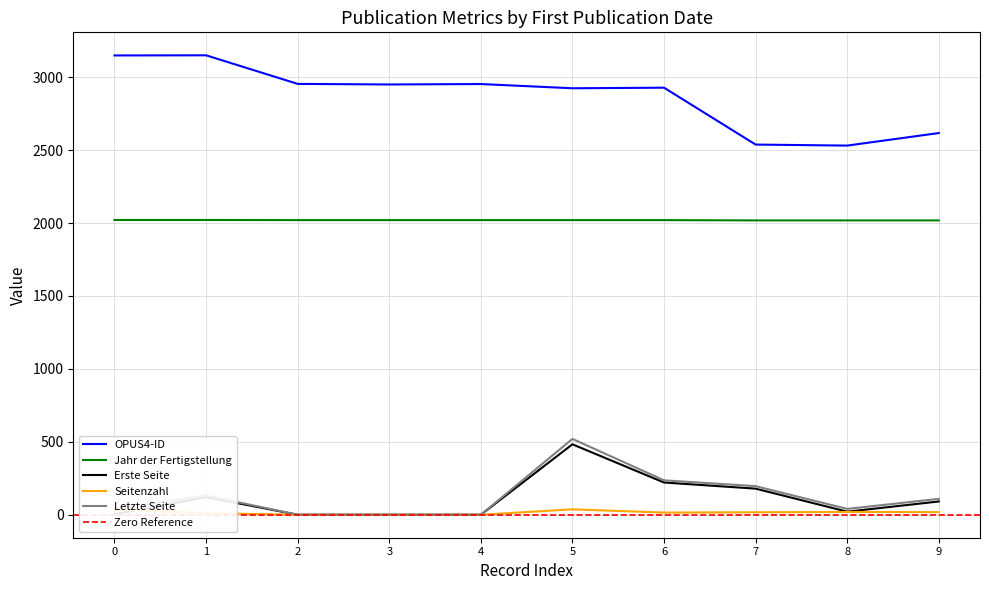

What is the maximum value for Jahr der Fertigstellung?

2021